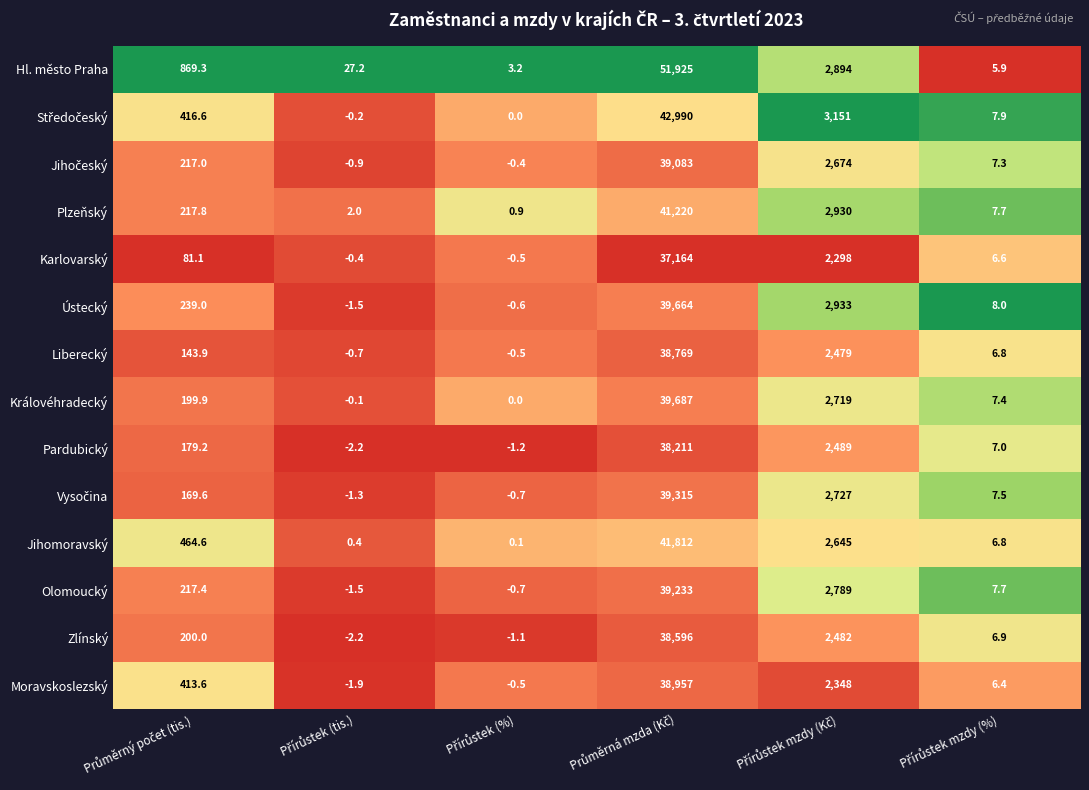

What is the sum of all Moravskoslezský values?

41722.6